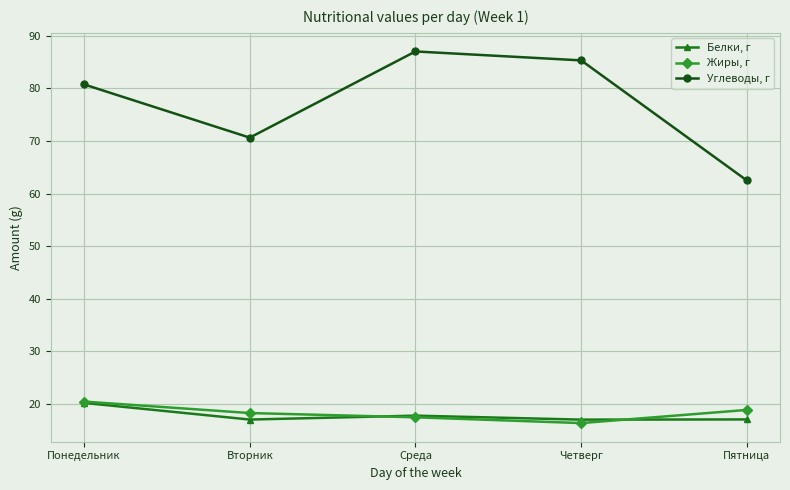

Where is the first local minimum for Углеводы, г?

Вторник